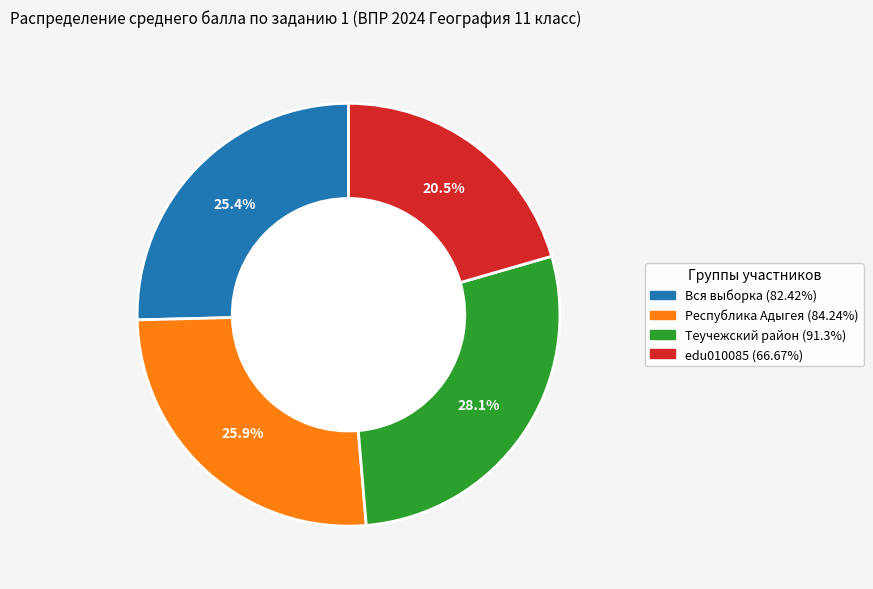

Approximately how many times larger is the value at Республика Адыгея compared to edu010085?

1.3